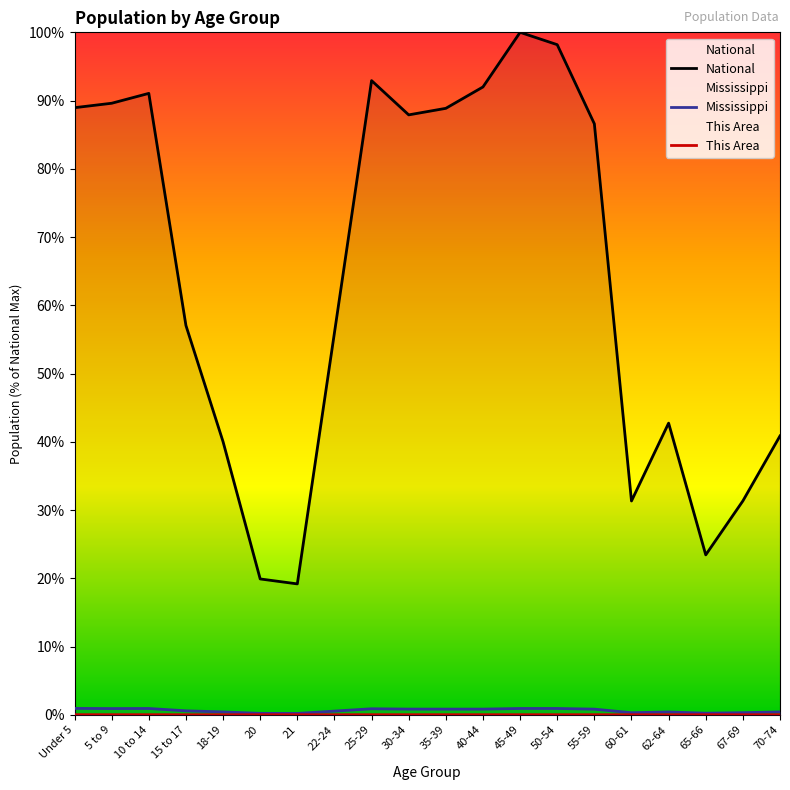

Is it true that Mississippi equals 0.1 at 21?

False